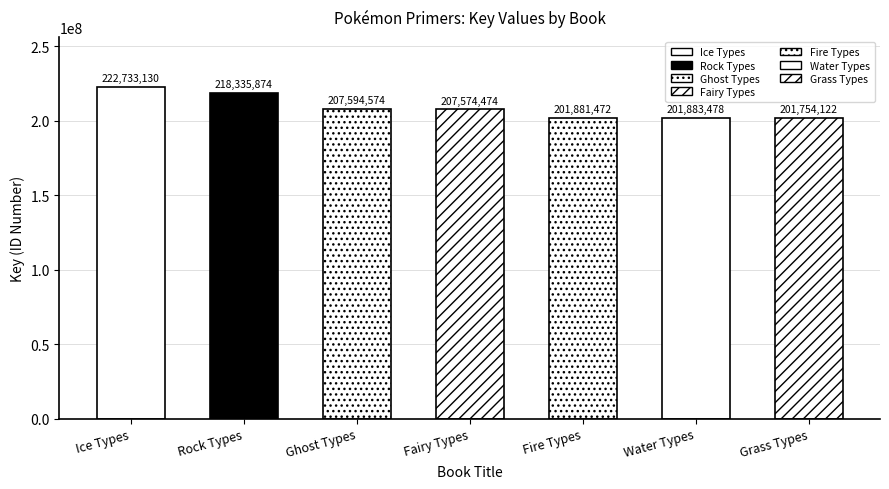

Count the number of categories in the chart.

7